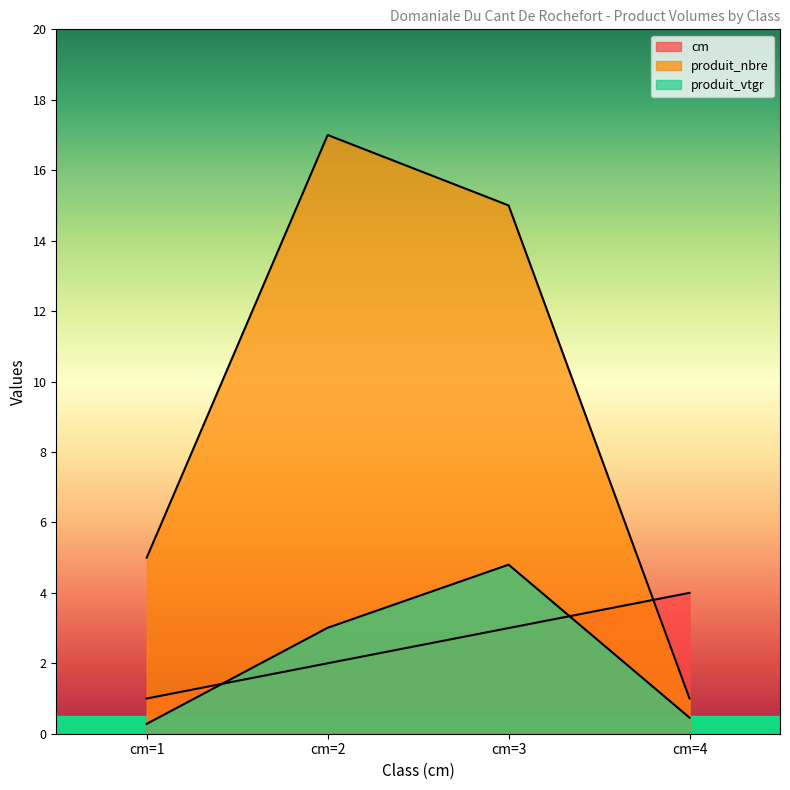

What is the difference between the maximum and minimum values in the produit_vtgr series?

4.5